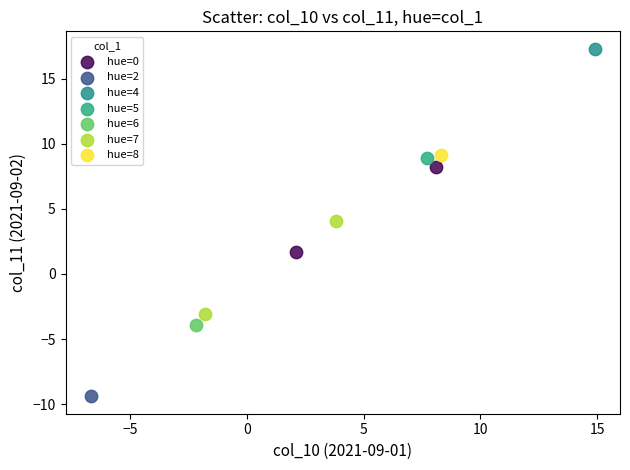

What are all the series names shown in the legend?

hue=0, hue=2, hue=4, hue=5, hue=6, hue=7, hue=8